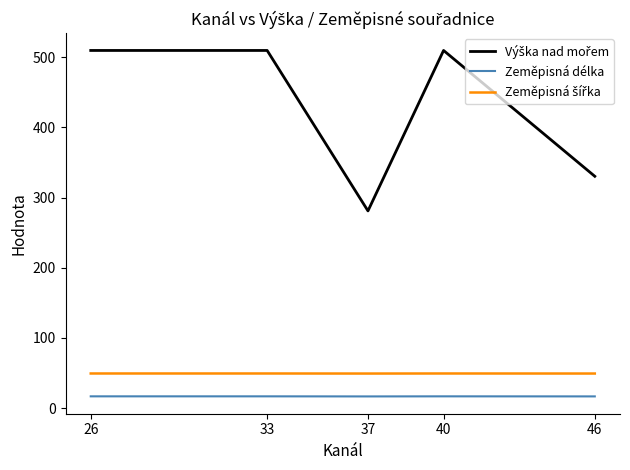

What is the total value across all series at 46?

396.1